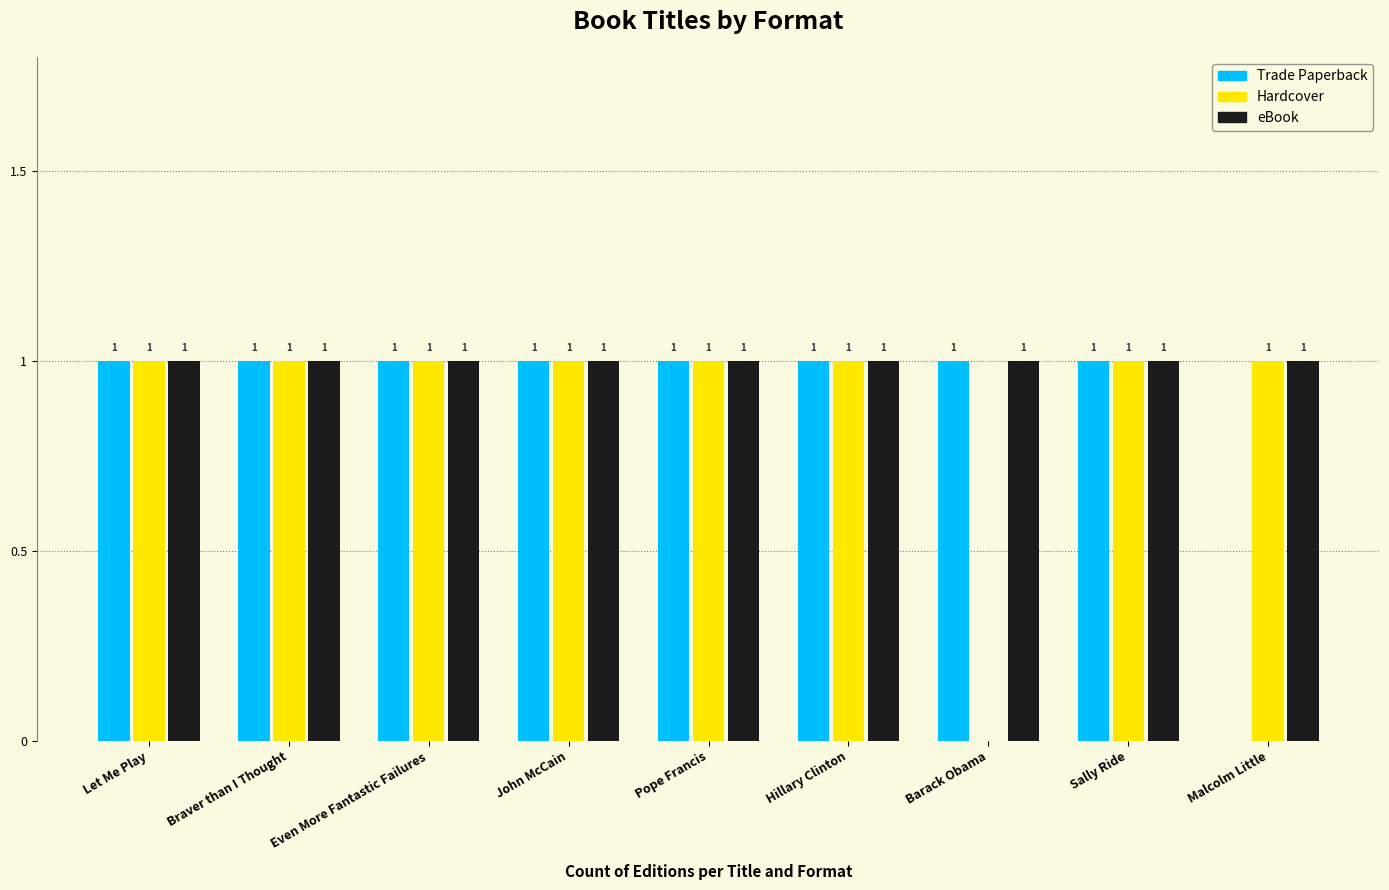

Where is Trade Paperback nearest to the value 0?

Malcolm Little